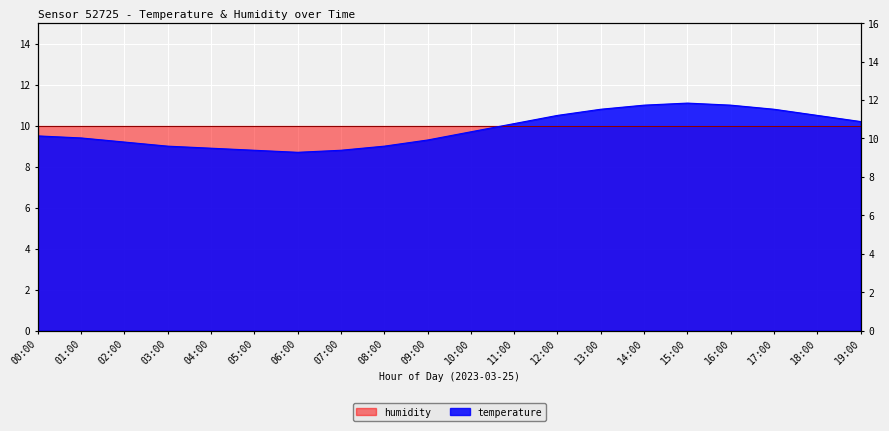

What is the change in value from 08:00 to 10:00?

+0.7